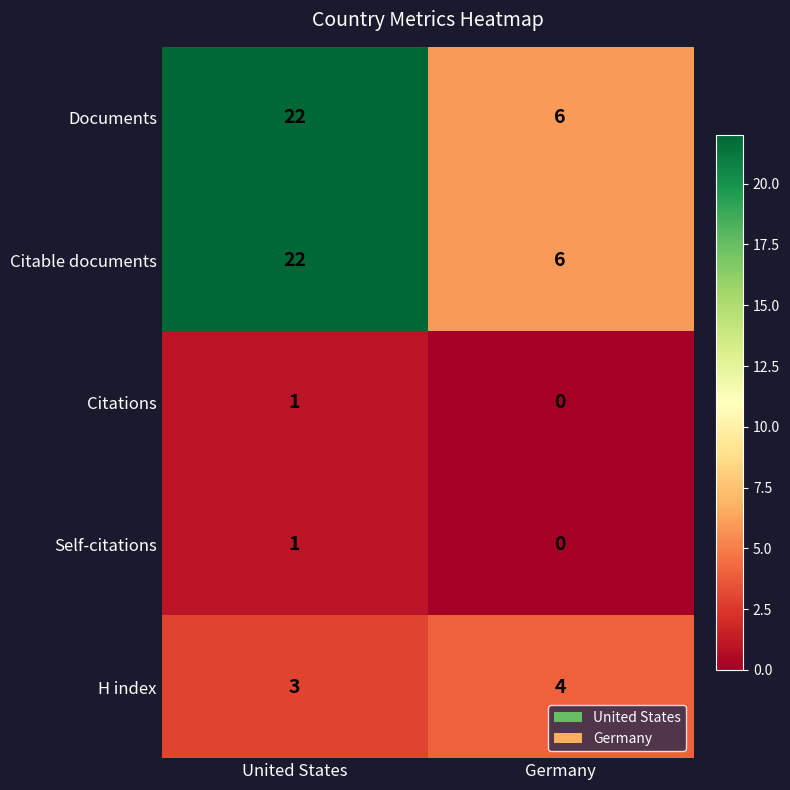

What is the spread (max minus min) of values at United States?

21